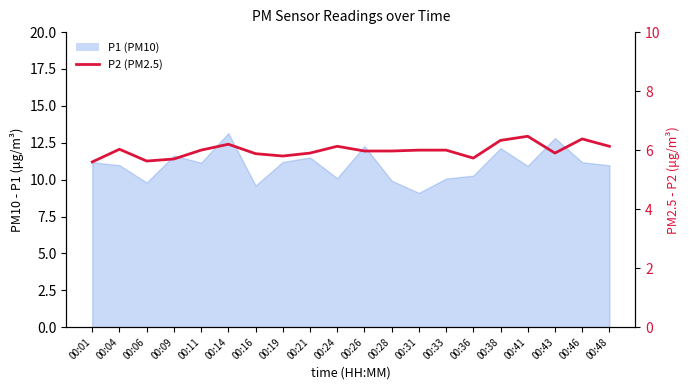

Does the chart have visible grid lines?

No